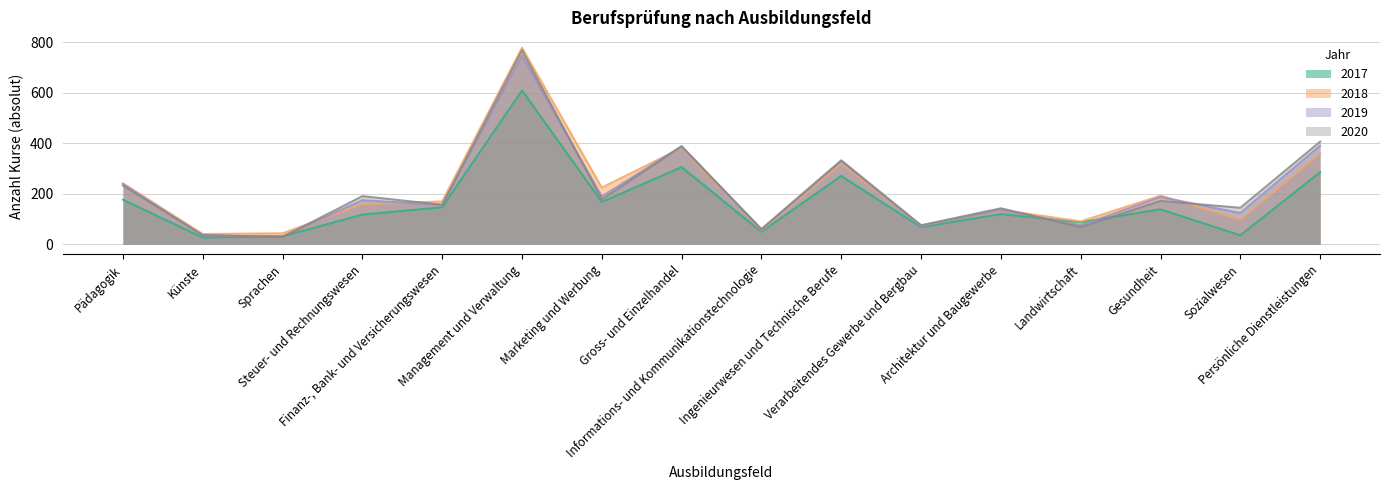

The value of 2017 at Persönliche Dienstleistungen is 286. True or false?

True